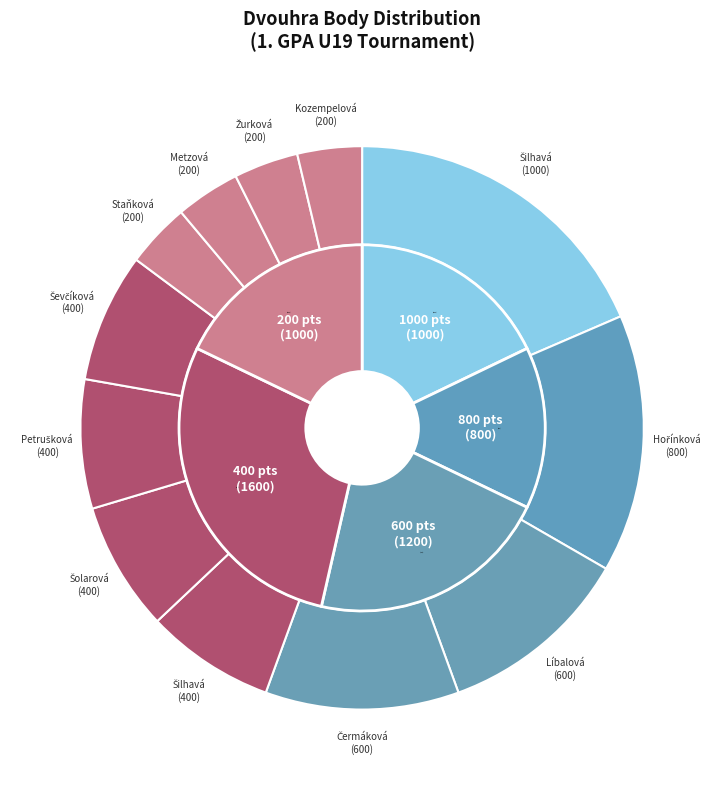

Does any single category account for the majority?

No